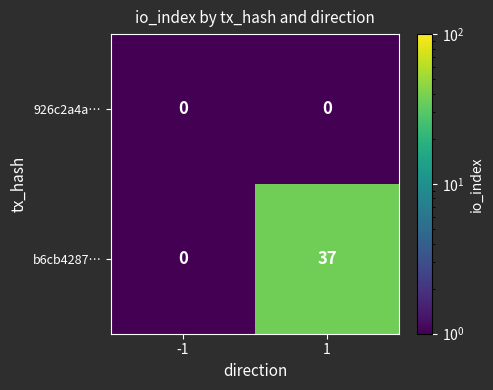

At how many categories does at least one series exceed 29?

1